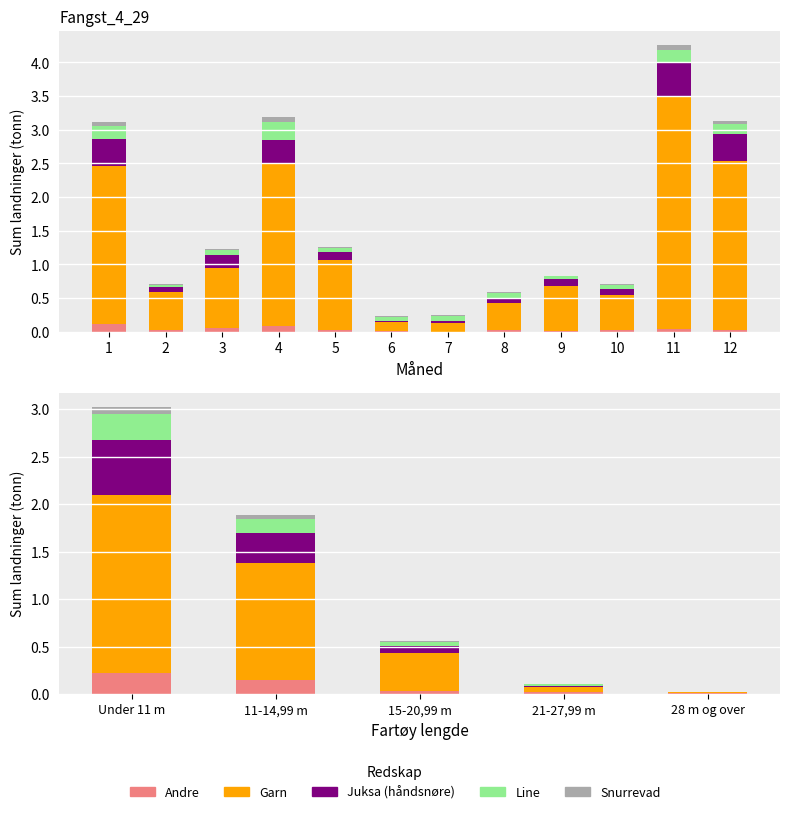

Which series has the largest total across all categories?

Garn